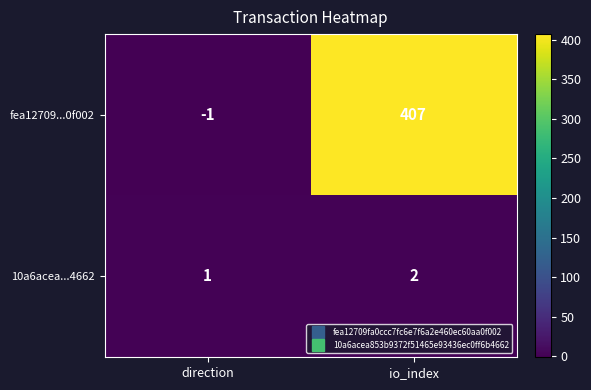

At which label is fea12709...0f002 closest to 203?

direction